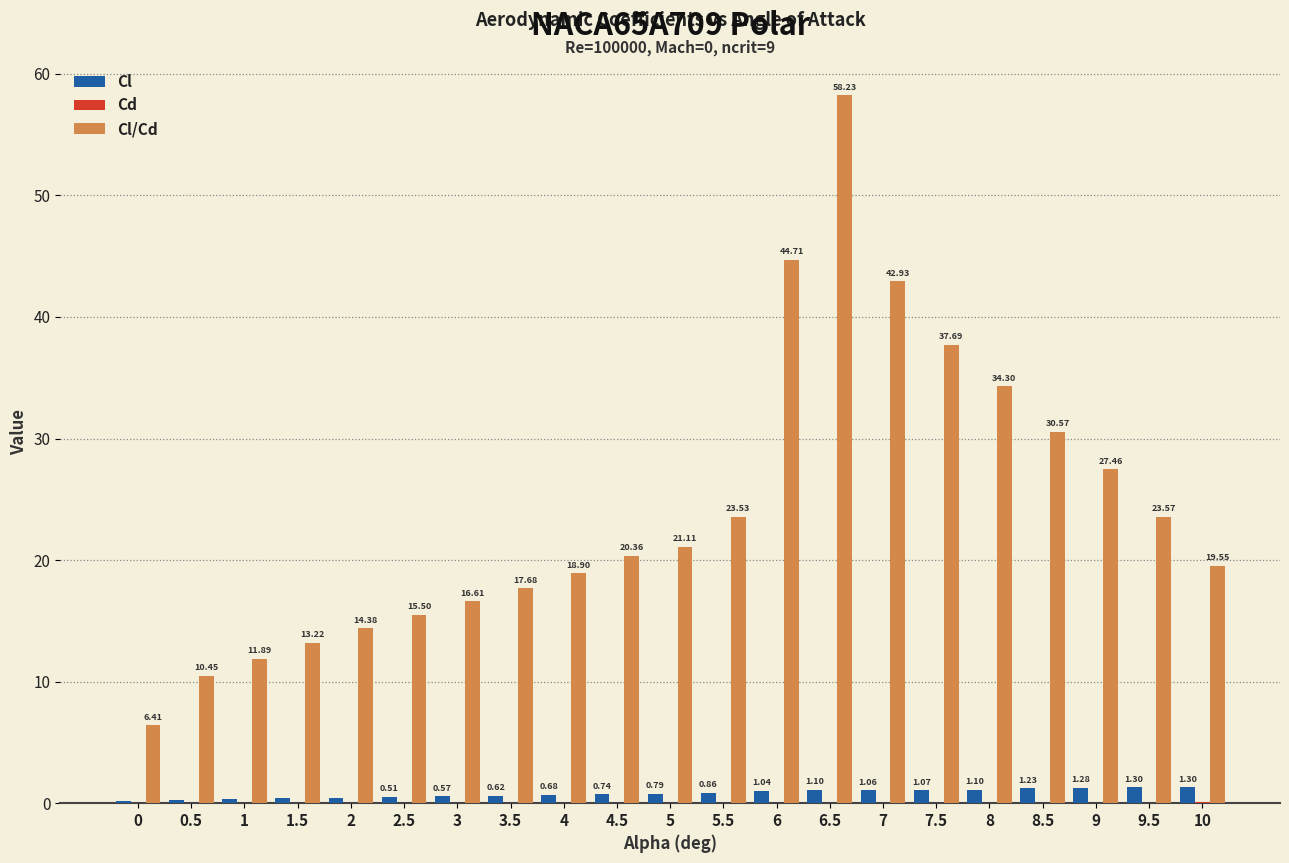

At which category is the sum across all series the highest?

6.5